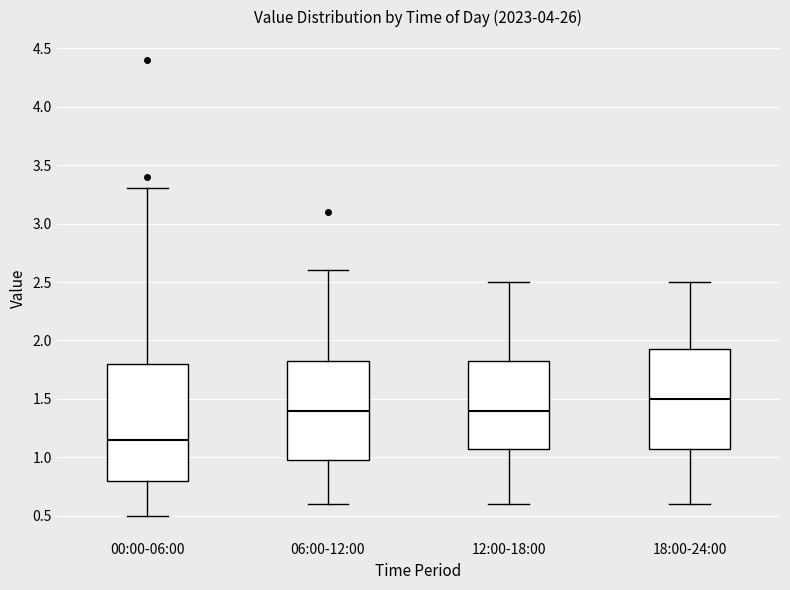

Reading left to right, transcribe this box plot: for each box, give where its median line is, the range the box spans, and where its two whiskers end, as read against the y-axis. The values are not printed on the chart, so give them approximately, as read against the axis.

00:00-06:00: median 1.15, box 0.80 to 1.80, whiskers 0.50 to 3.30
06:00-12:00: median 1.40, box 1.00 to 1.85, whiskers 0.60 to 2.60
12:00-18:00: median 1.40, box 1.10 to 1.85, whiskers 0.60 to 2.50
18:00-24:00: median 1.50, box 1.10 to 1.95, whiskers 0.60 to 2.50